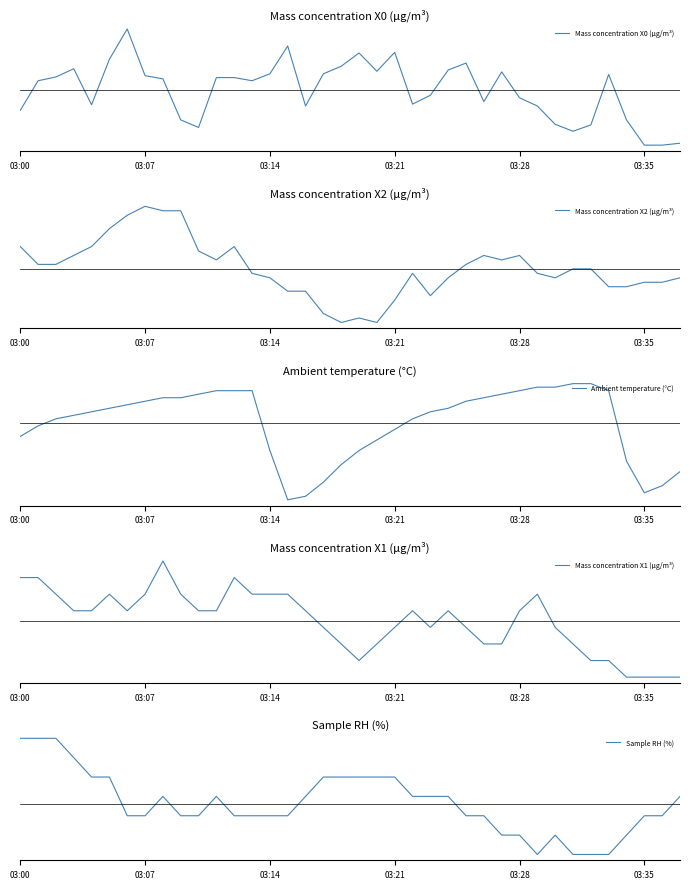

How many positive values does the Mass concentration X0 (μg/m³) series have?

21